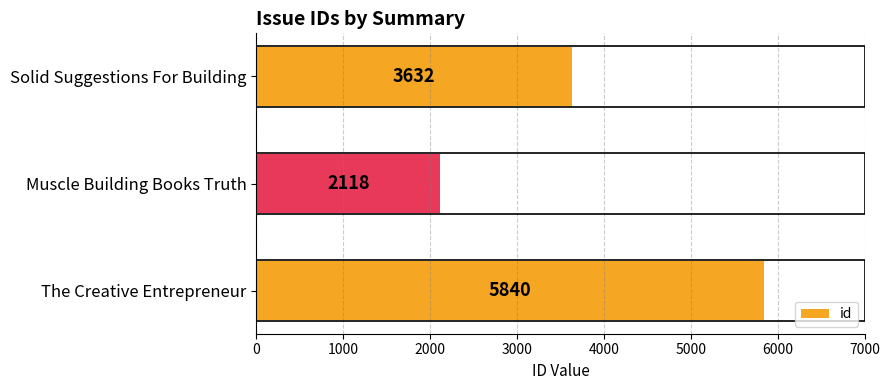

What is the average value?

3863